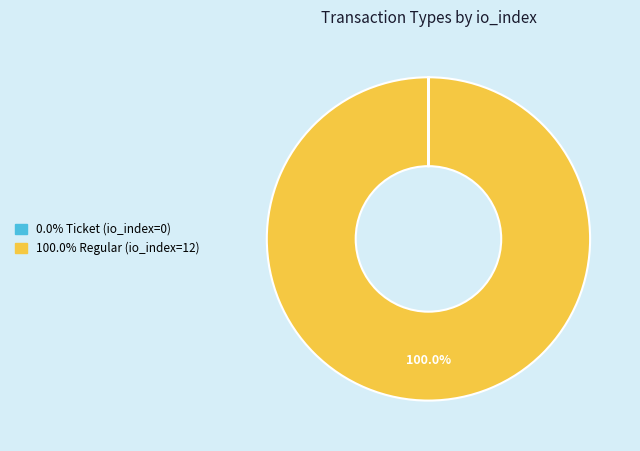

Does any single category account for the majority?

Yes